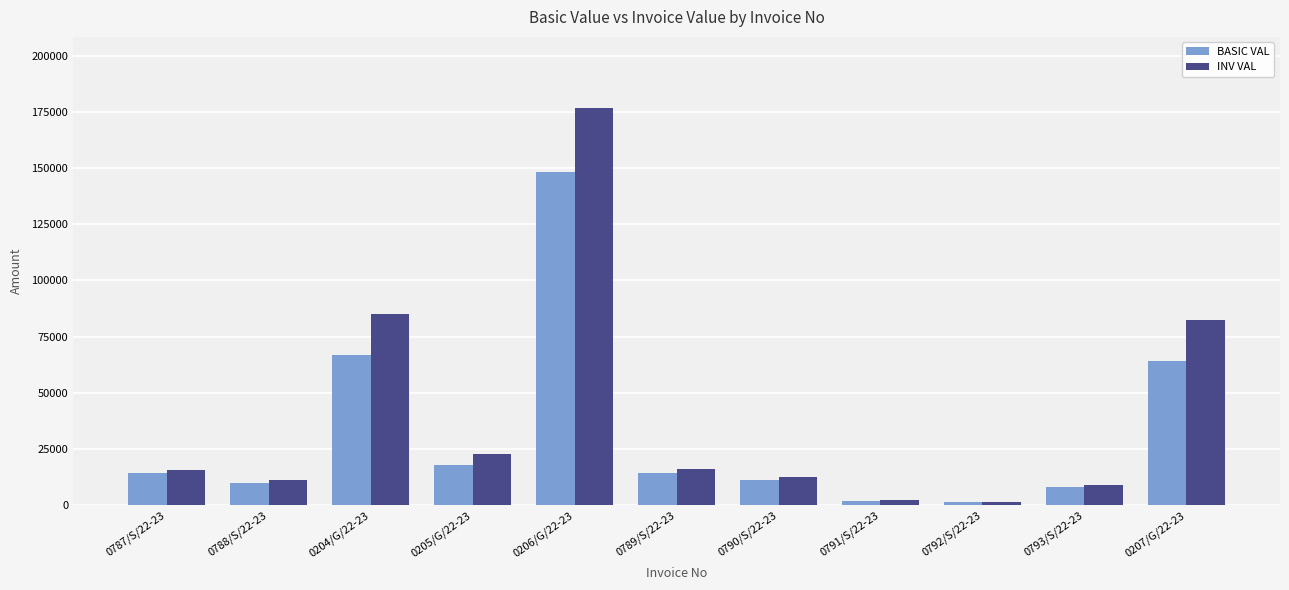

What are all the series names shown in the legend?

BASIC VAL, INV VAL